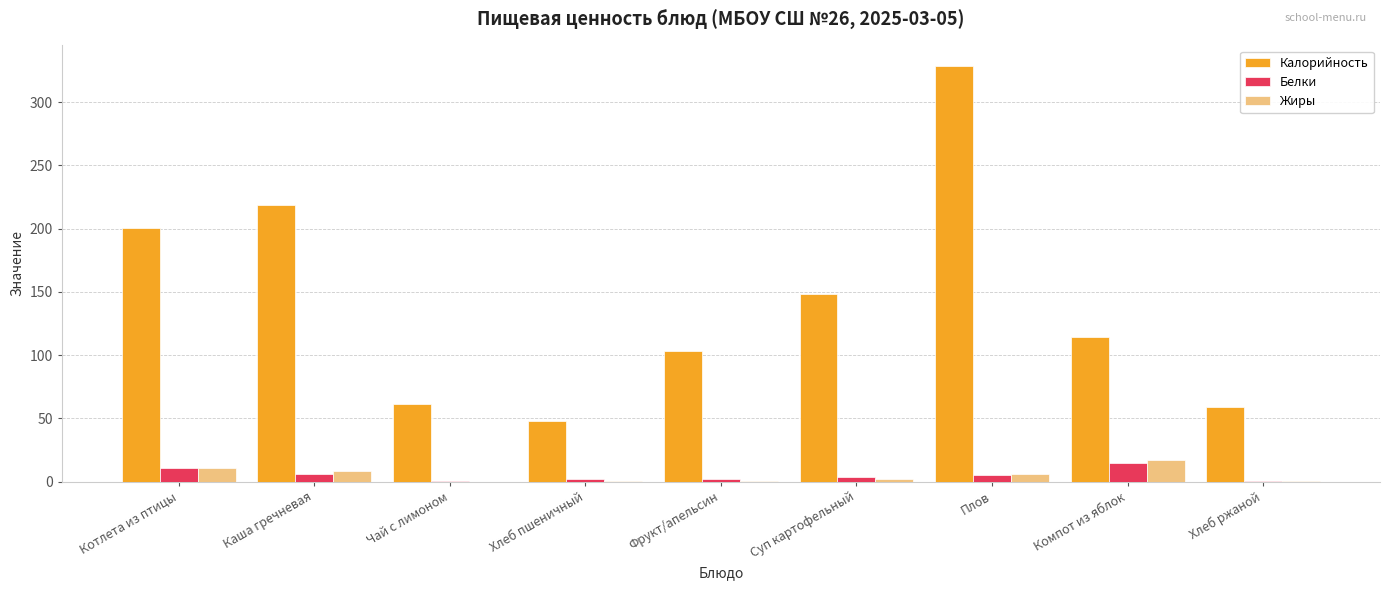

At which label is Калорийность closest to 188?

Котлета из птицы